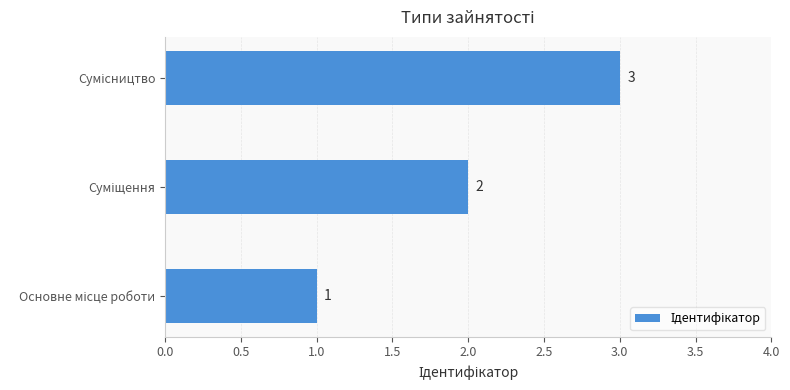

What is the maximum value shown in the chart?

3